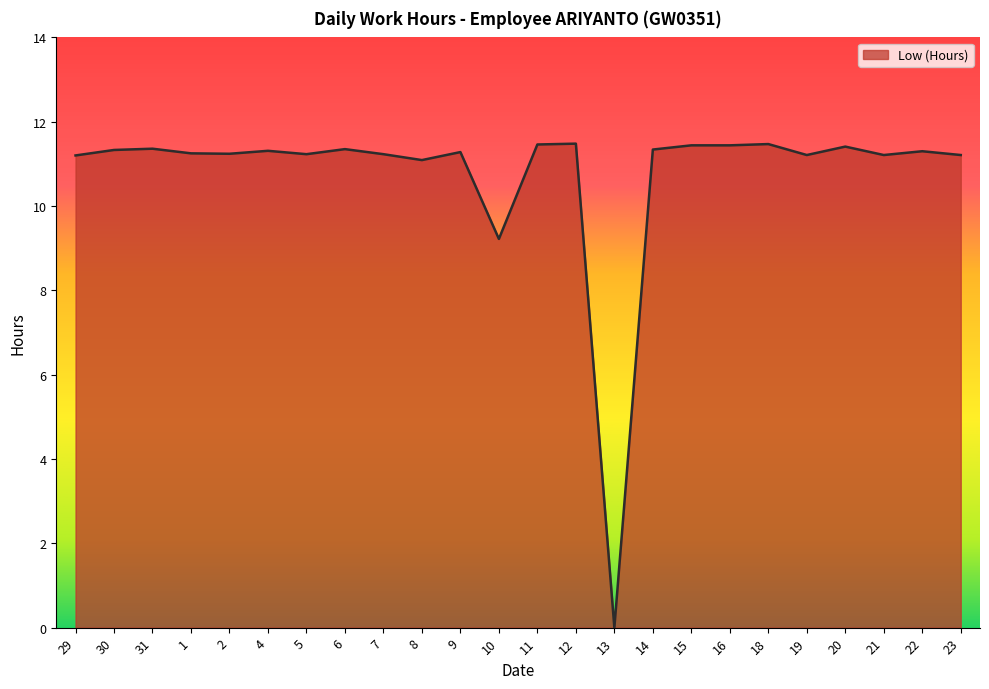

What position from the right is 7?

16